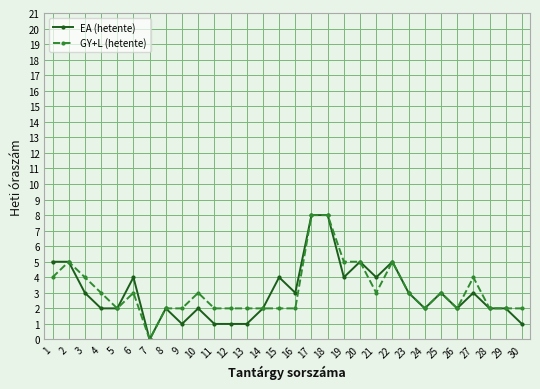

Rank the series at 10 from highest to lowest value.

GY+L (hetente), EA (hetente)